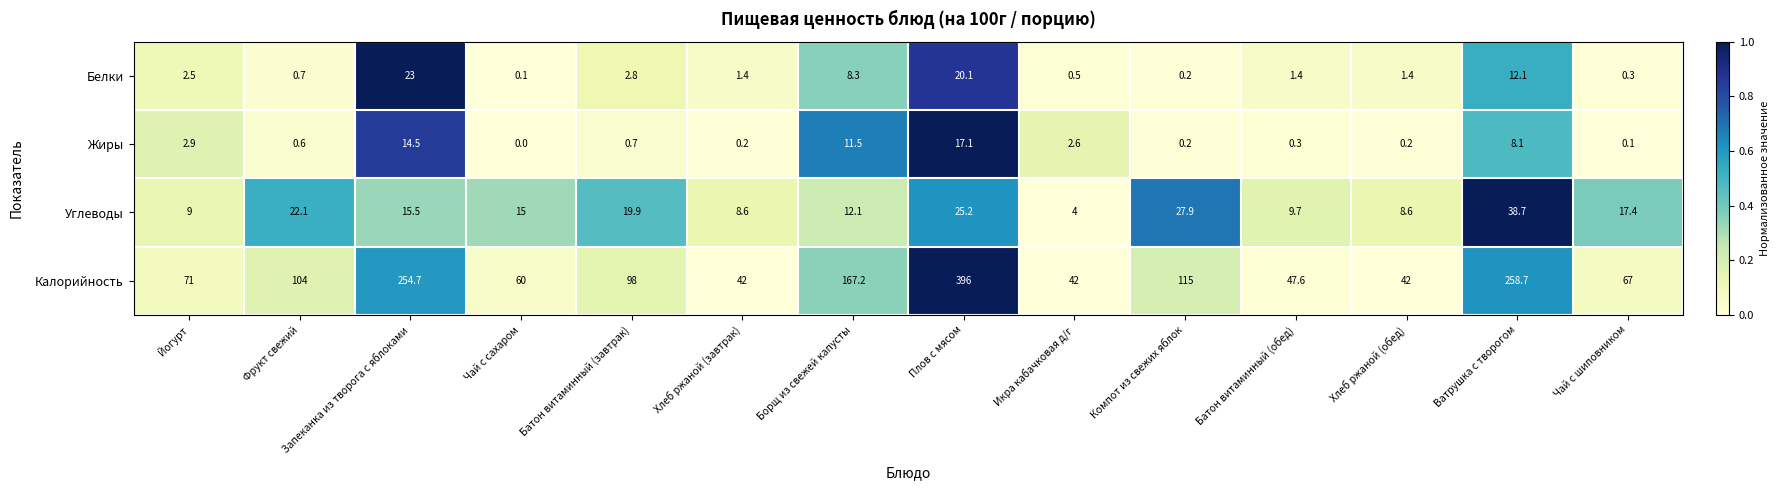

List the series in order of their peak value, lowest first.

Жиры, Белки, Углеводы, Калорийность